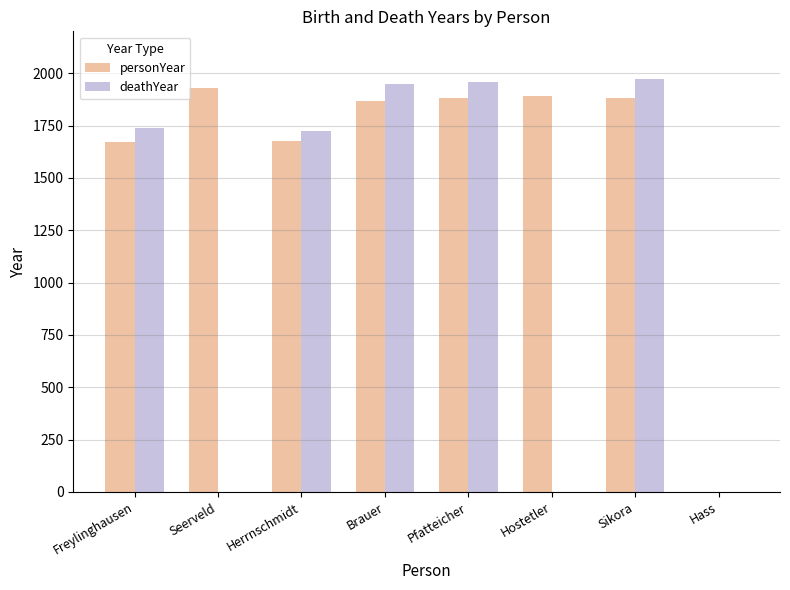

Which series has the largest total across all categories?

personYear